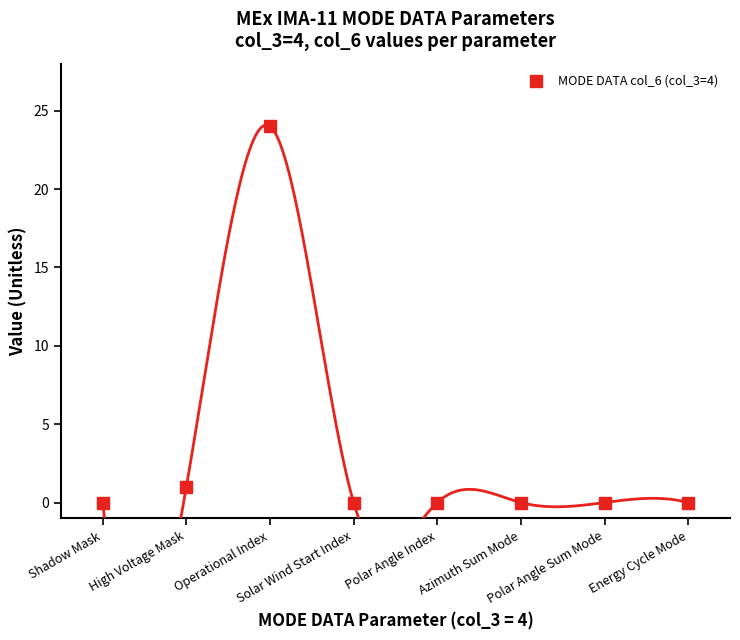

What is the average value?

3